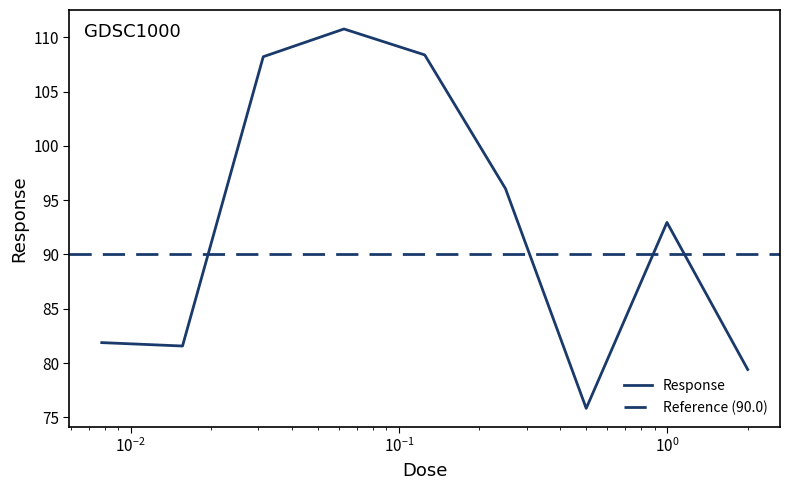

What is the lowest value of the Response series?

75.8